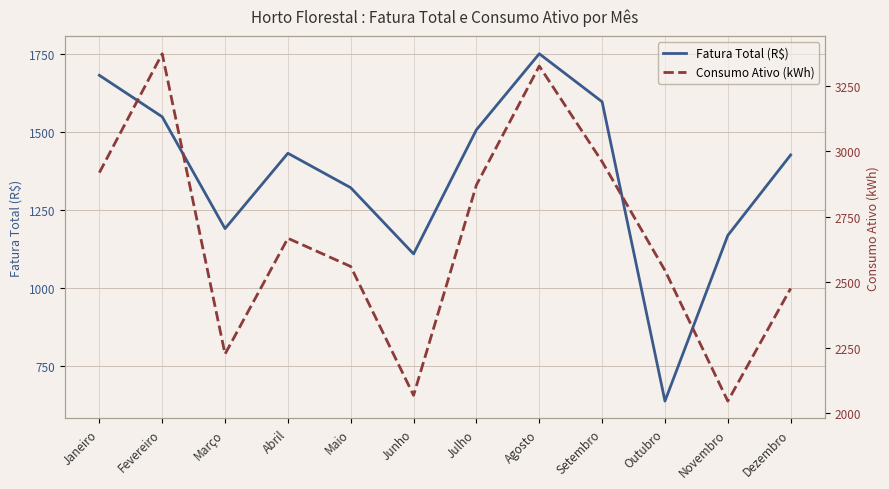

True or false: Fatura Total (R$) and Consumo Ativo (kWh) intersect in this chart.

False